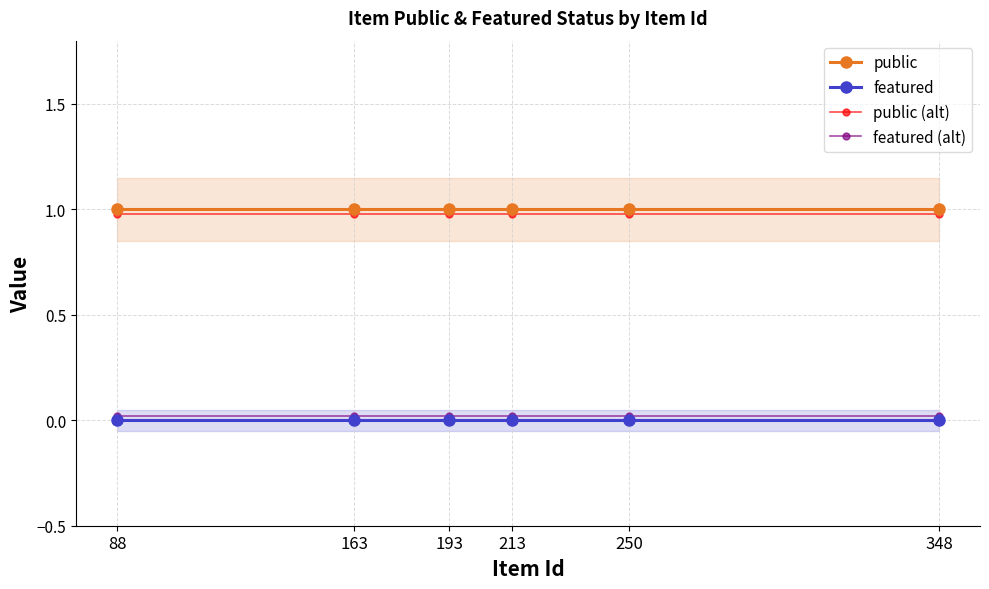

At 88, list the series in order from smallest to largest.

featured, featured (alt), public (alt), public